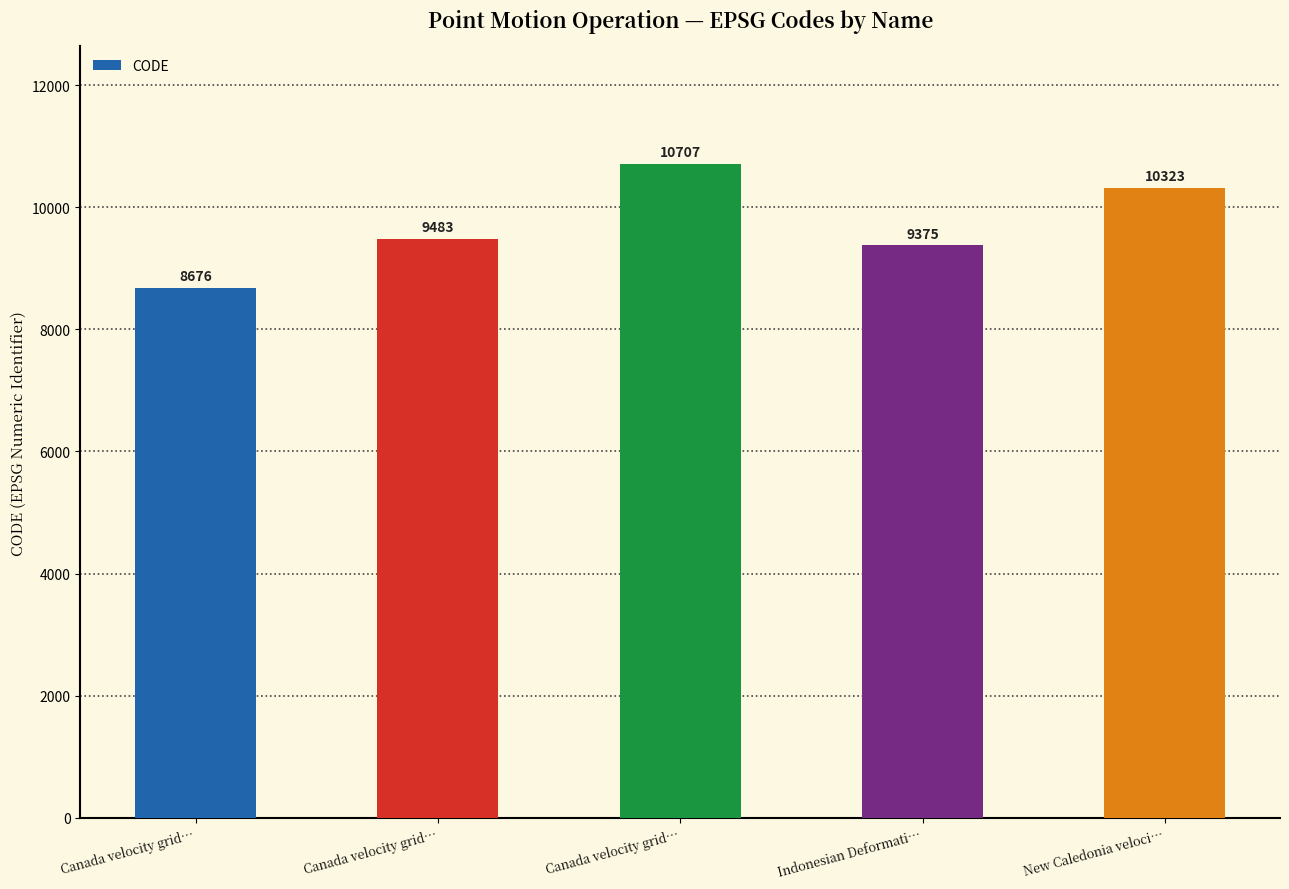

How many values are below 9483?

2